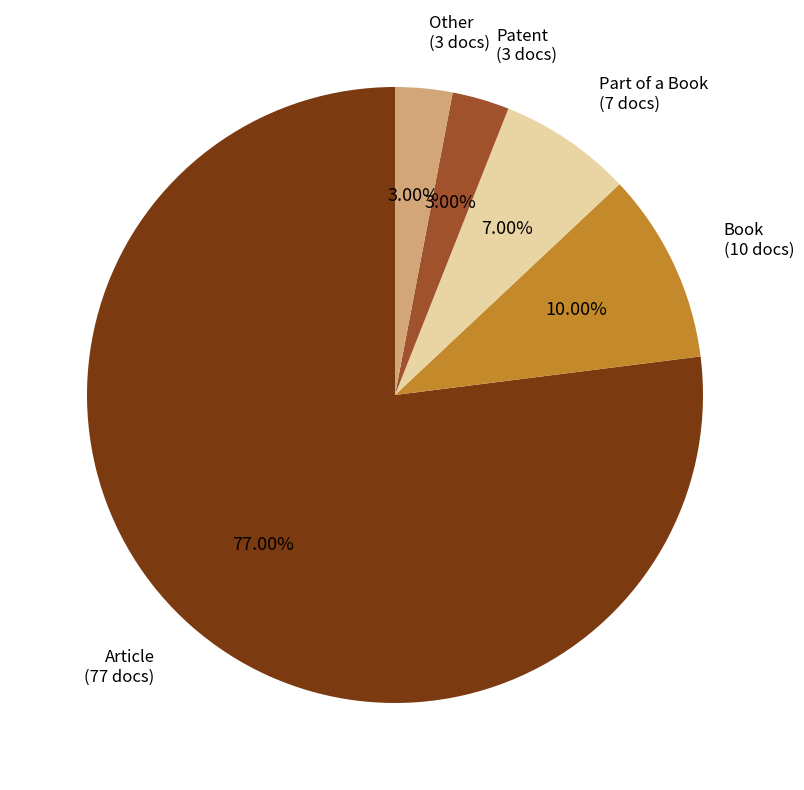

Does any single category account for the majority?

Yes